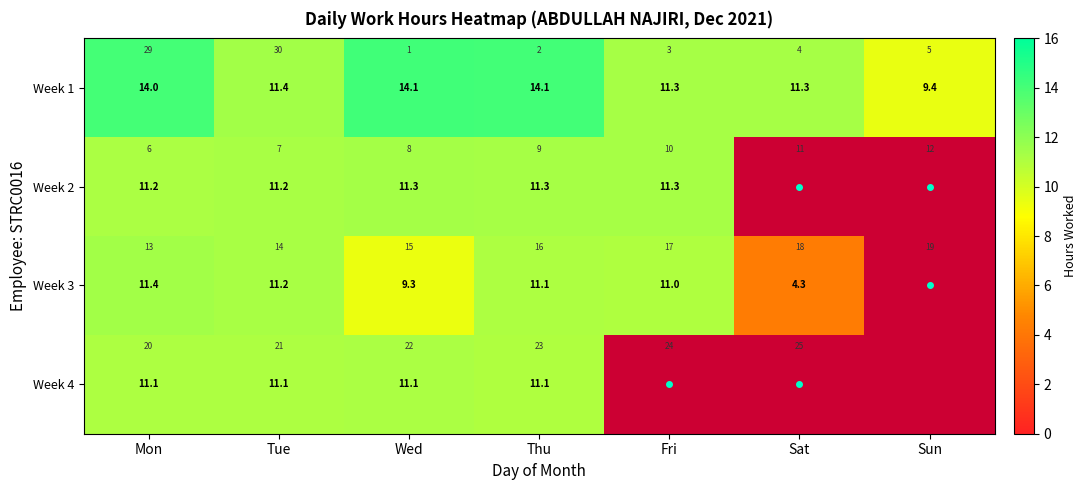

What is the lowest value of the Week 3 series?

4.3